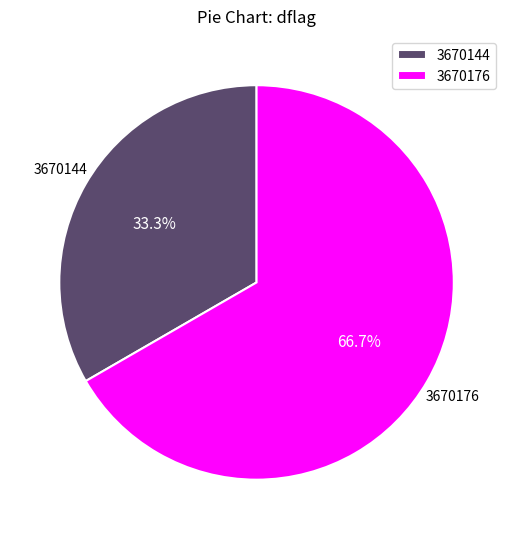

What percentage is the 3670144 slice, to the nearest percent?

33%